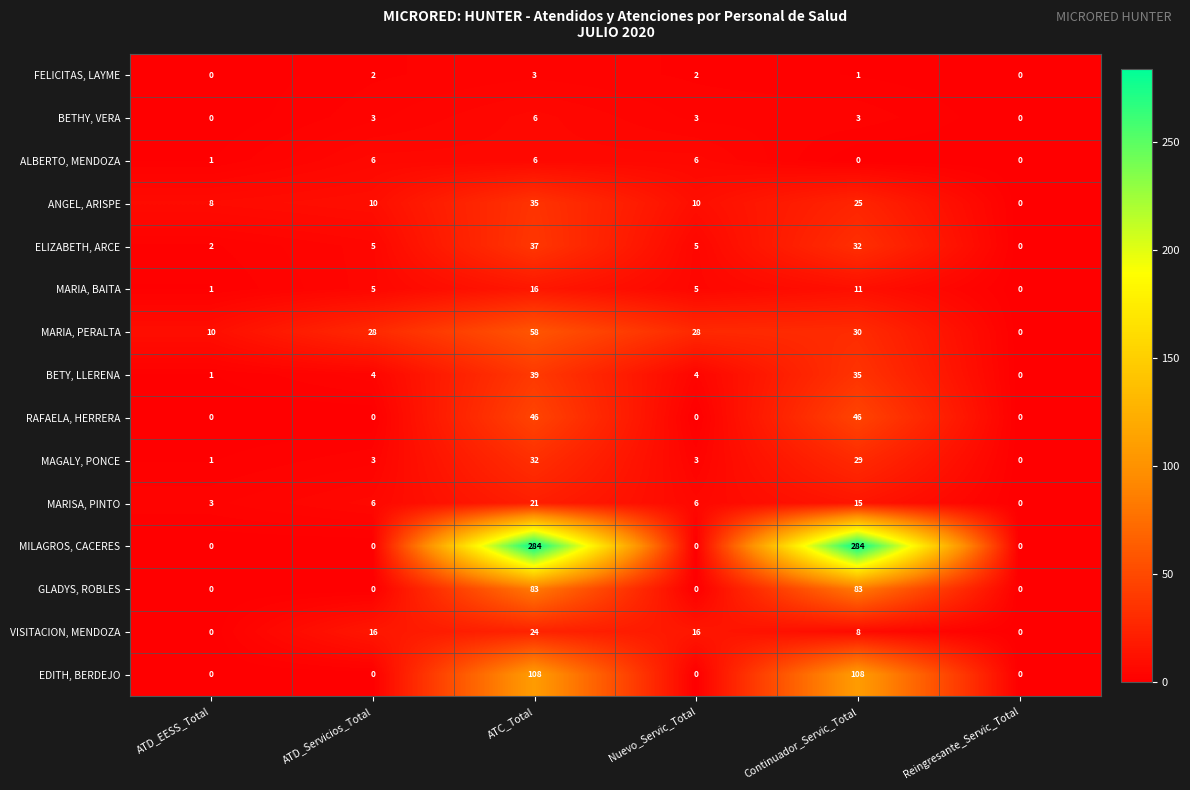

Is it true that BETHY, VERA equals 6 at ATC_Total?

True